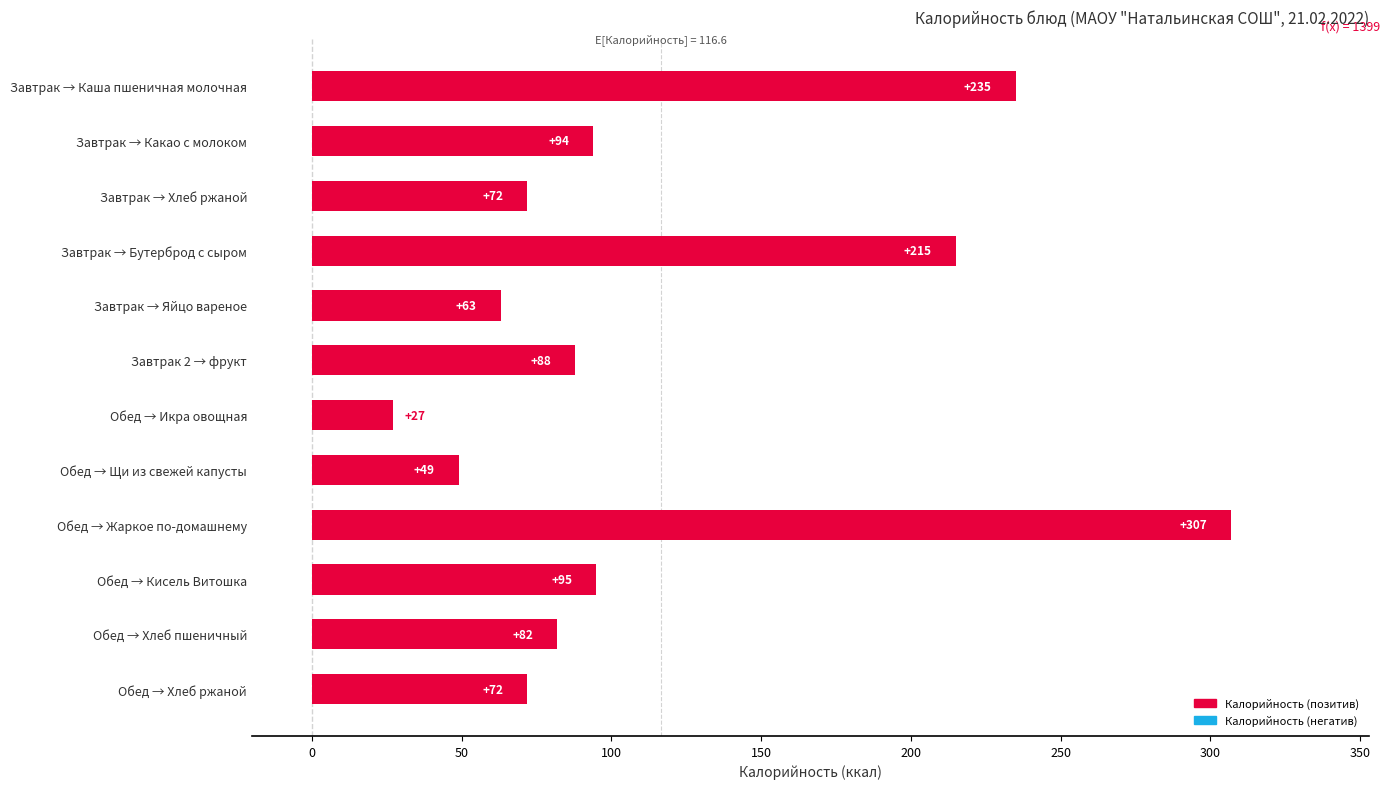

What is the change in value from Завтрак 2 → фрукт to Обед → Икра овощная?

-61